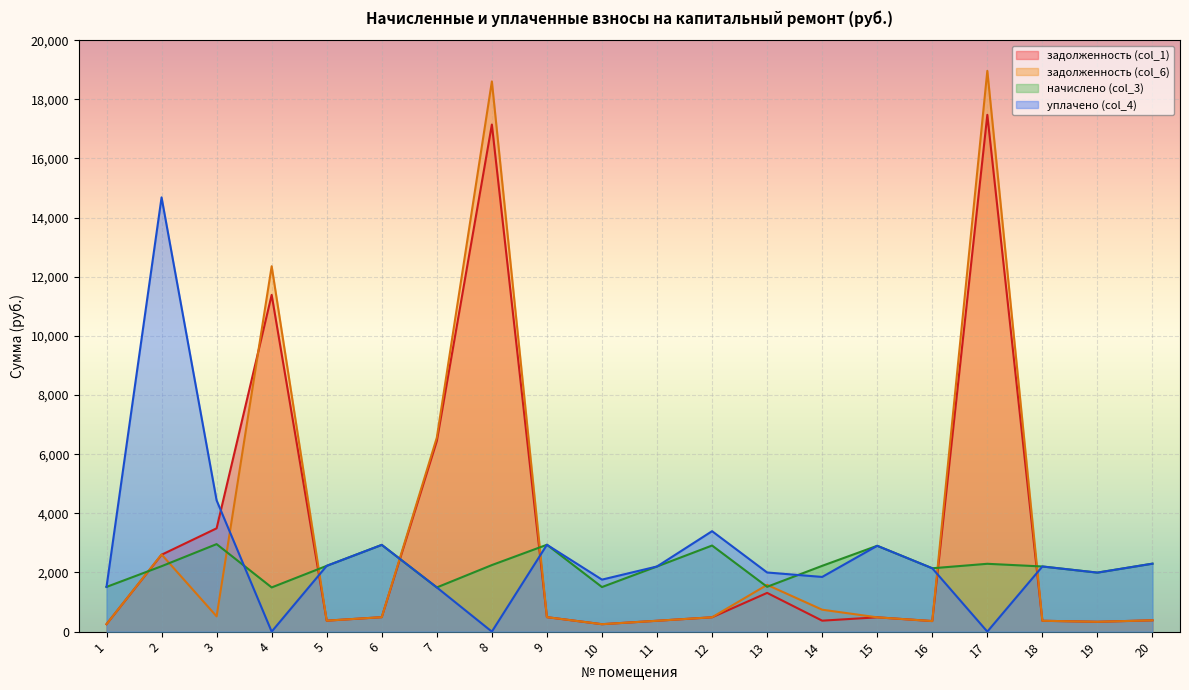

List the series in order of their peak value, lowest first.

начислено (col_3), уплачено (col_4), задолженность (col_1), задолженность (col_6)